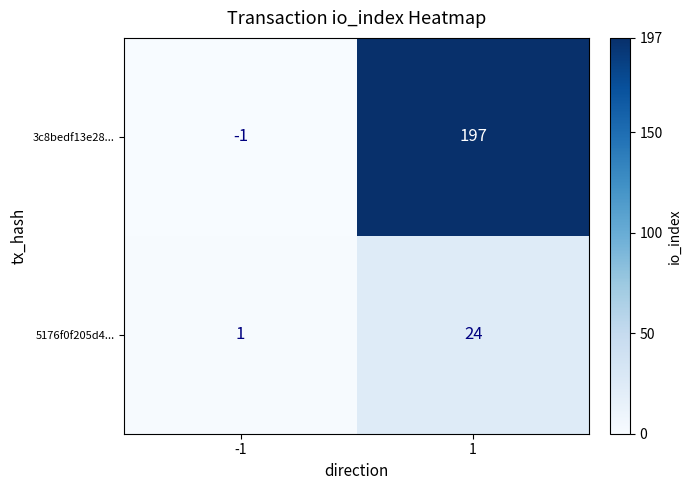

Rank the series by their average value, from highest to lowest.

3c8bedf13e28..., 5176f0f205d4...